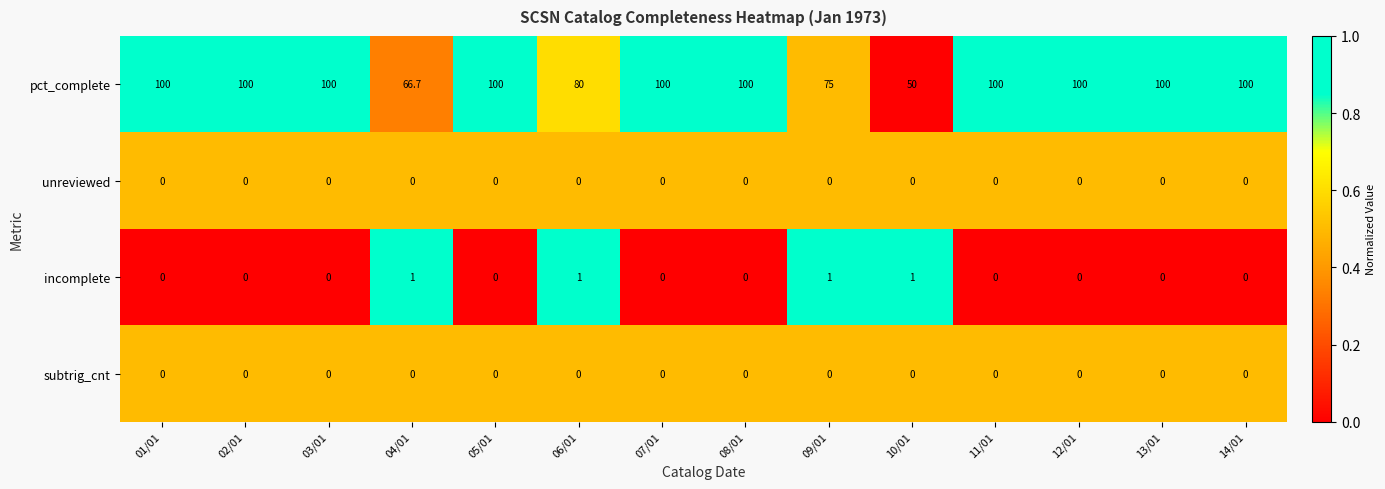

At how many categories does at least one series exceed 46?

14